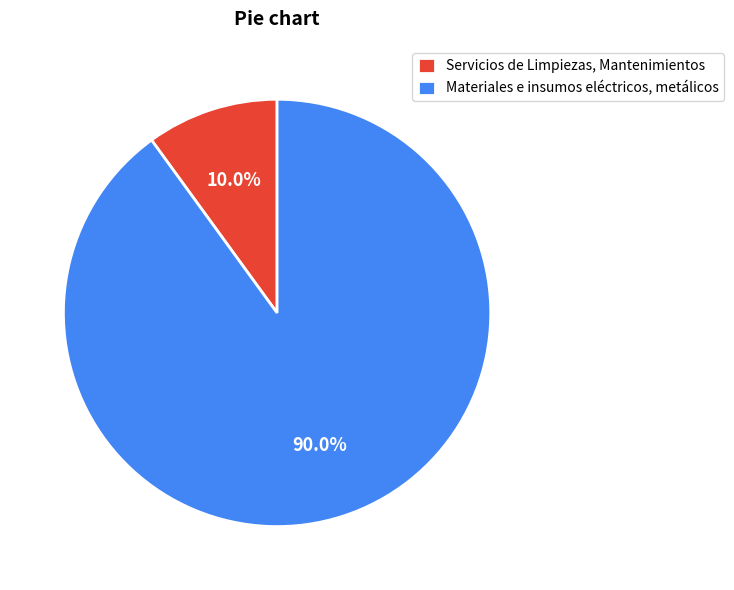

To the nearest percent, what is the difference between the Servicios de Limpiezas, Mantenimientos and Materiales e insumos eléctricos, metálicos slice percentages?

80%